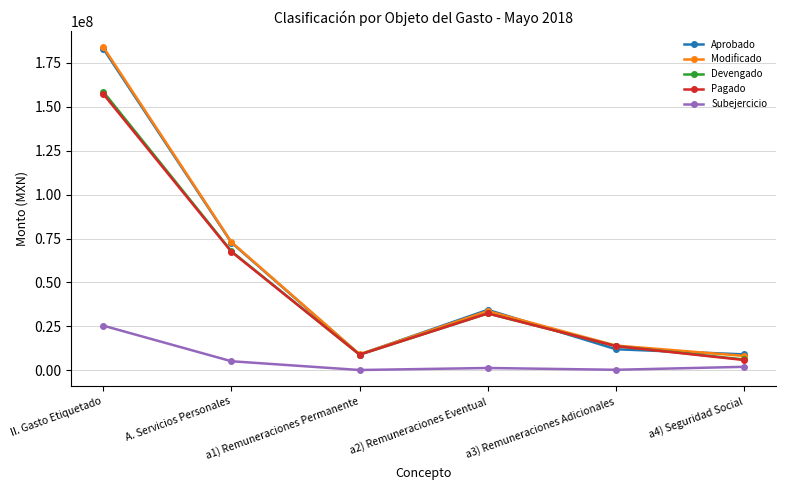

At which label is Modificado closest to 96098049?

A. Servicios Personales